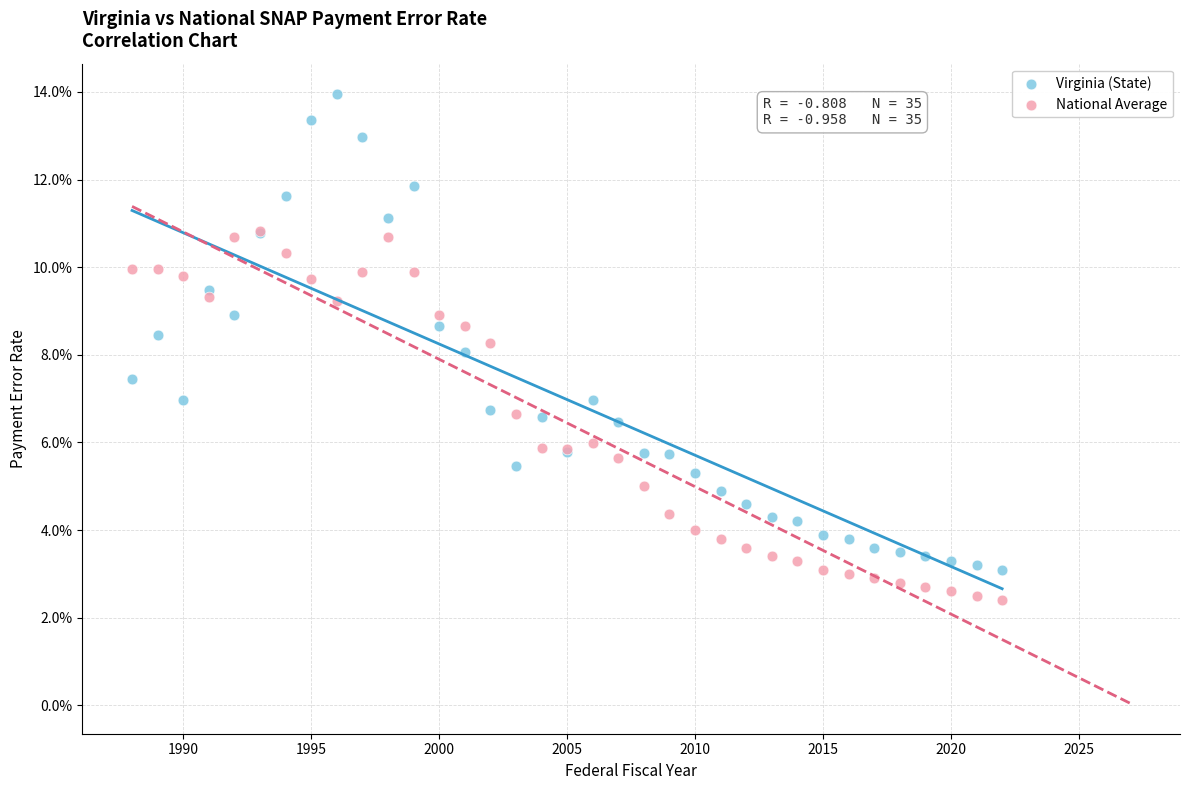

What are all the series names shown in the legend?

Virginia (State), National Average